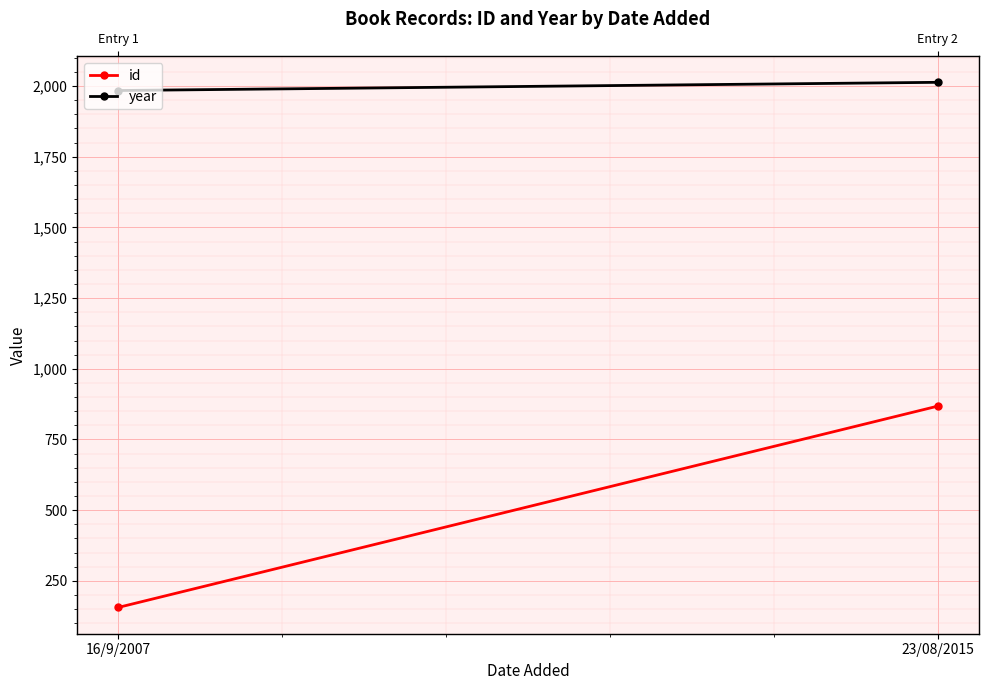

The value of id at 23/08/2015 is 252. True or false?

False